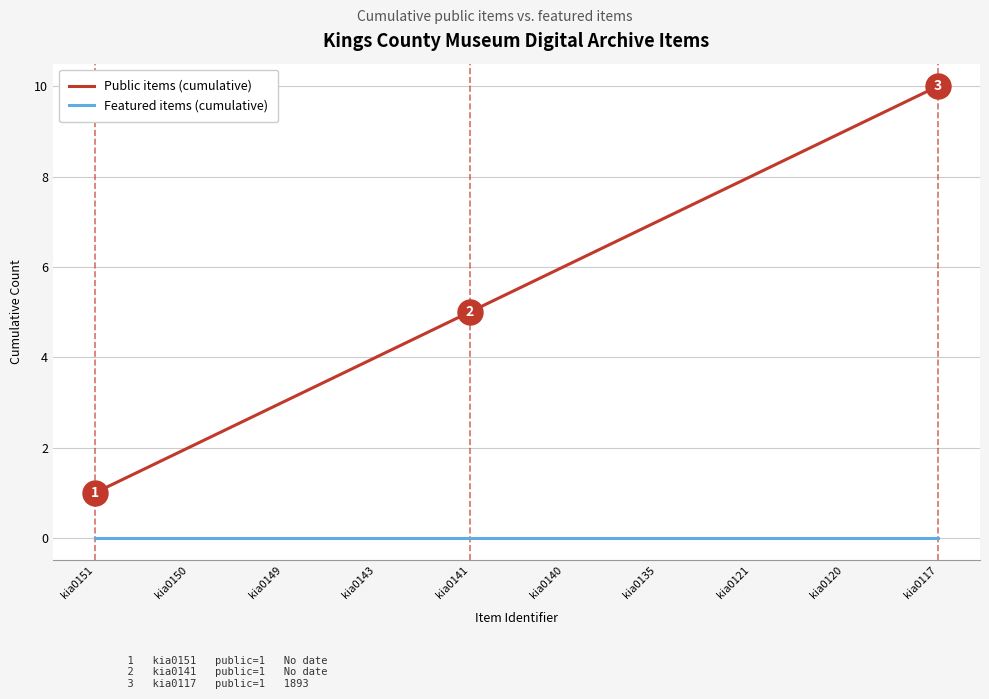

What is the sum of all Public items (cumulative) values?

55